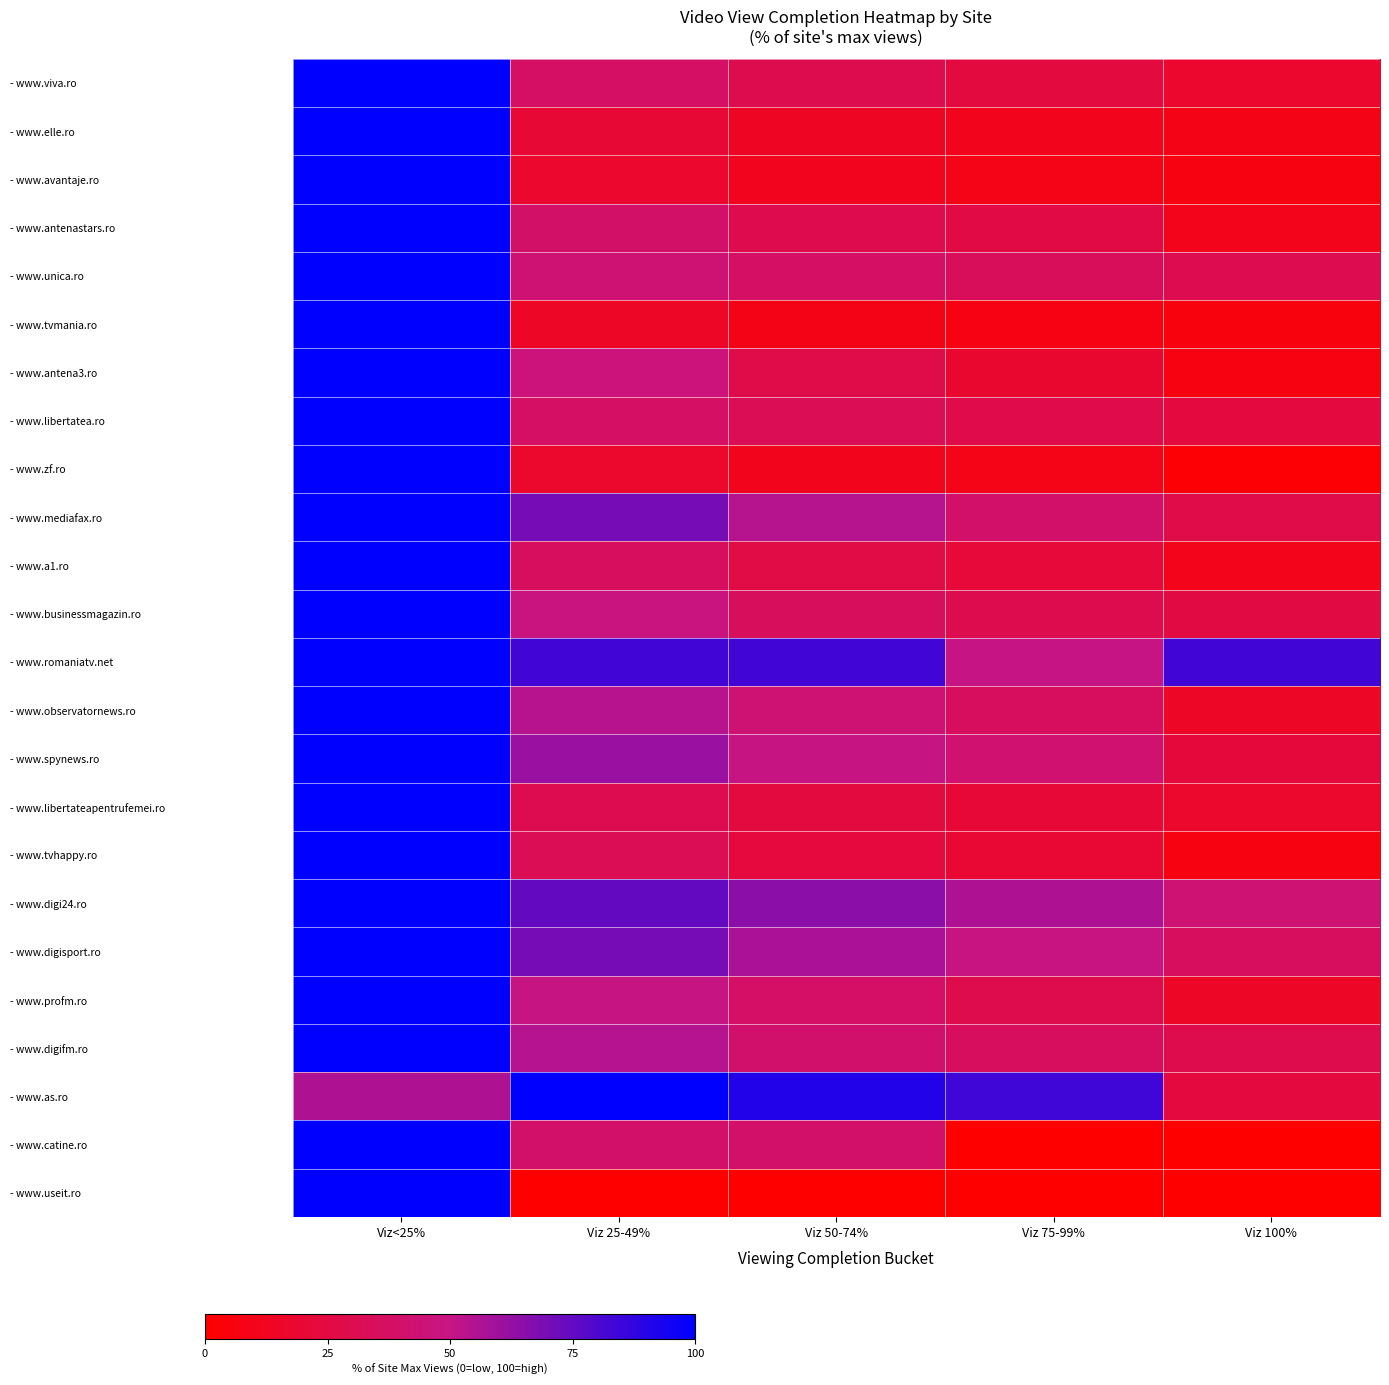

What is the total value across all series at Viz 50-74%?

874.9